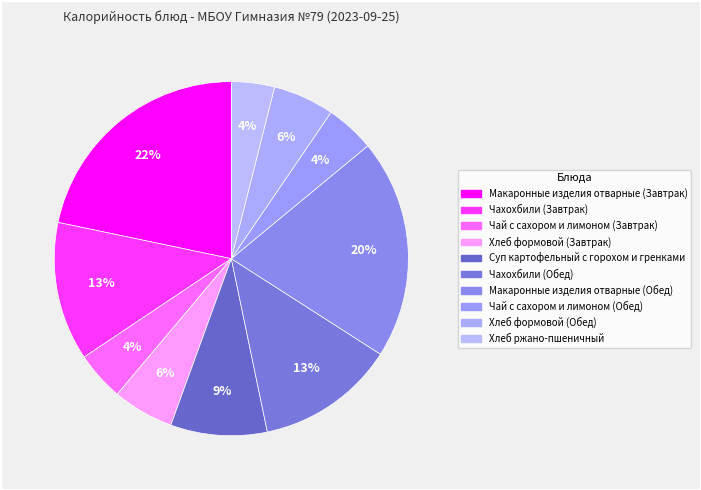

Is Суп картофельный с горохом и гренками the majority of the pie?

No